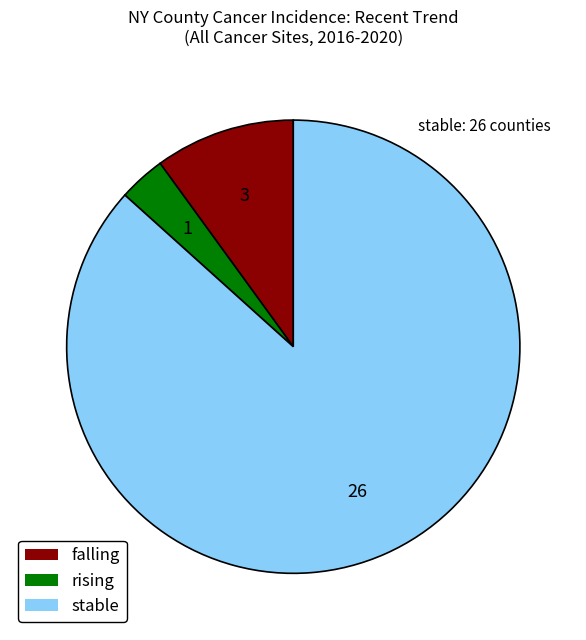

The falling slice represents 25% of the pie. True or false?

False